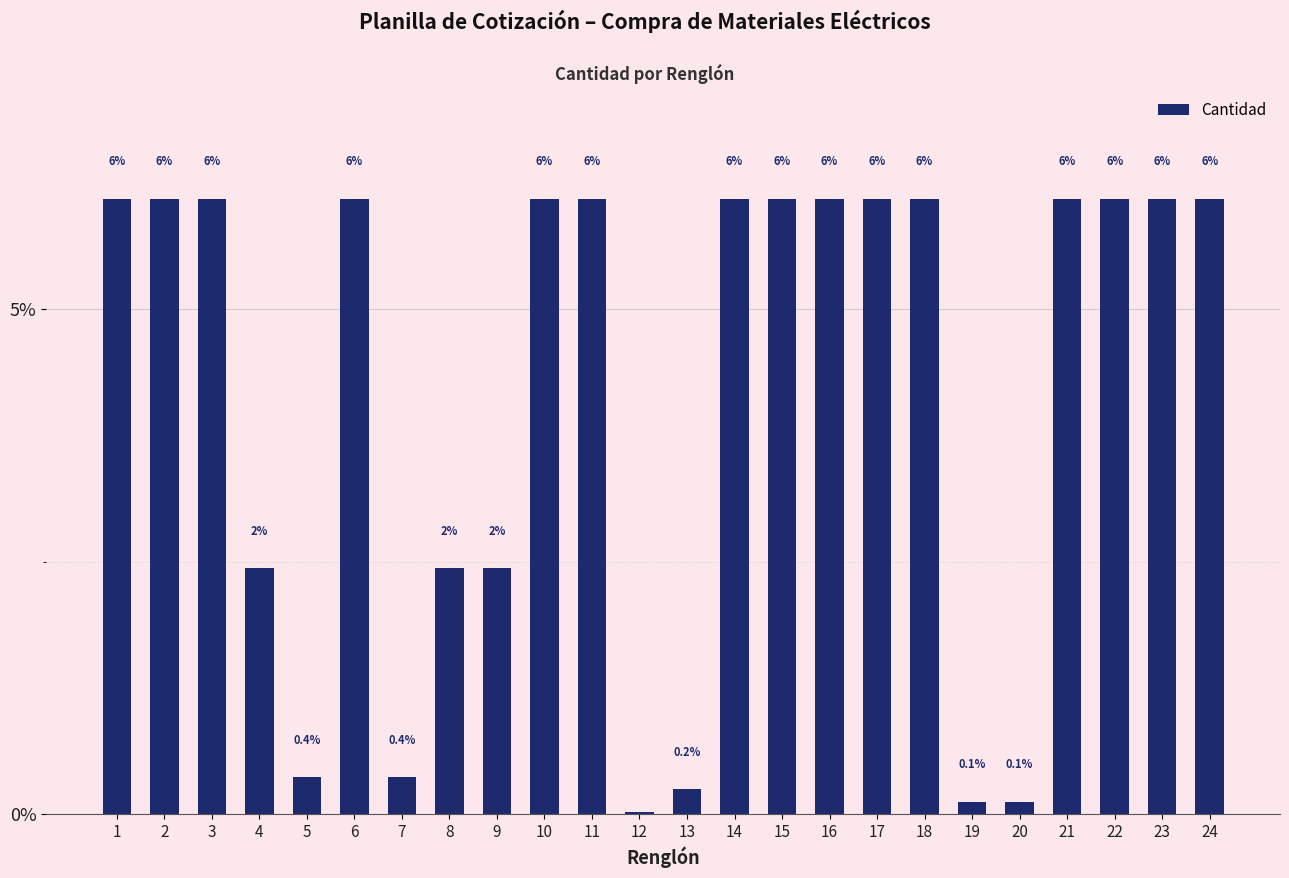

How many bars are there in total?

24